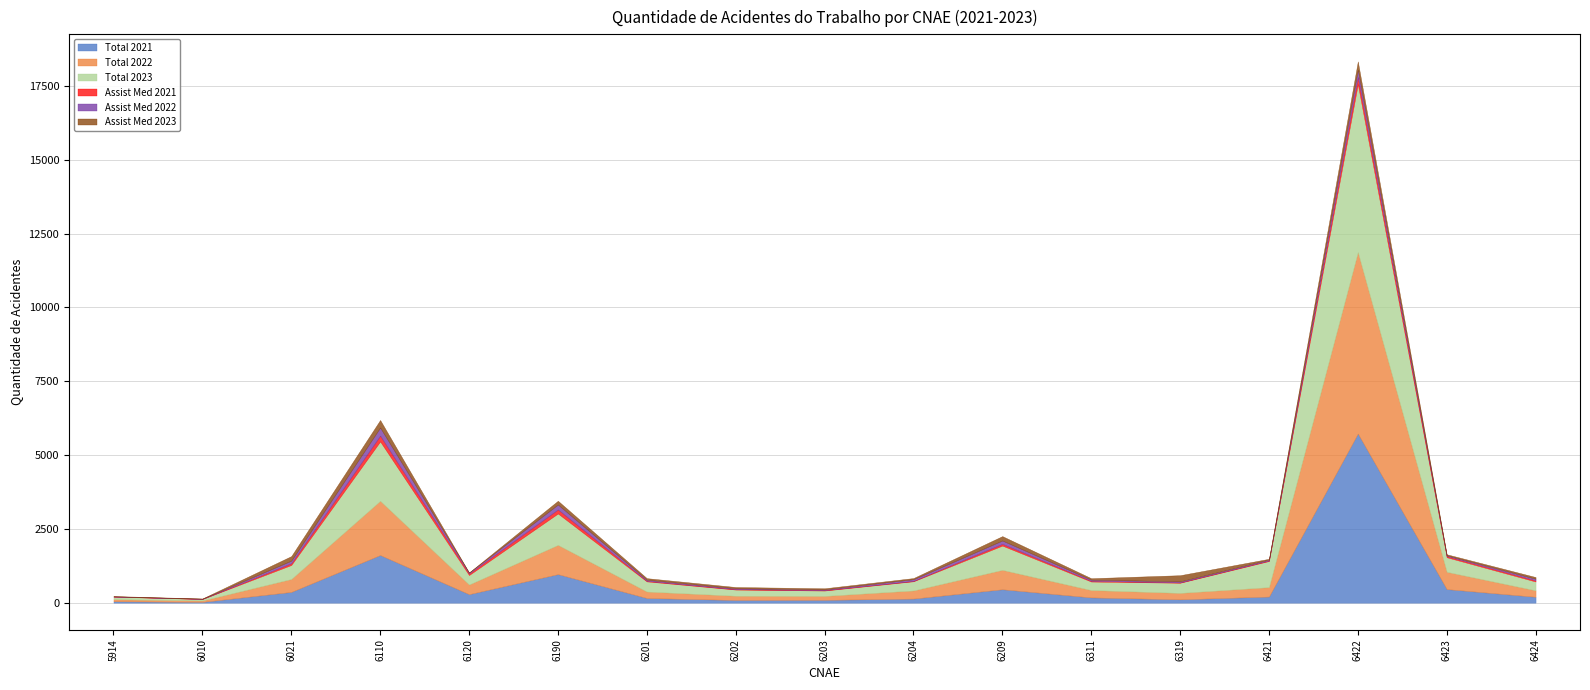

Is the value of Total 2022 at 6202 greater than the value of Assist Med 2021 at 6203?

Yes